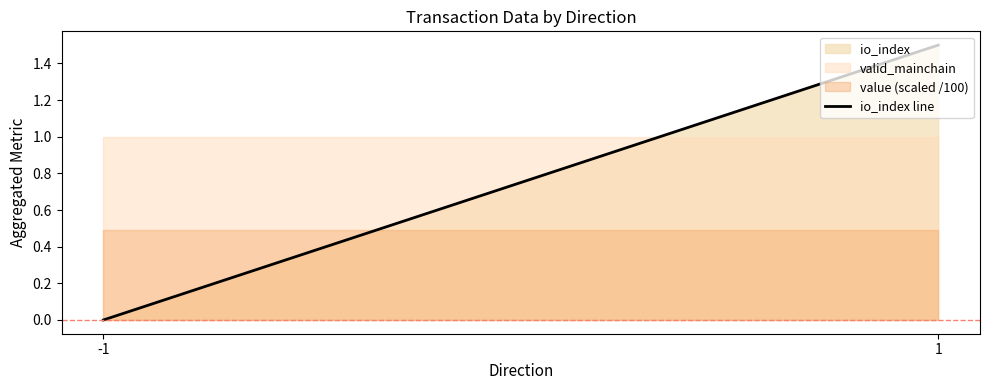

What is the sum of all values?

1.5